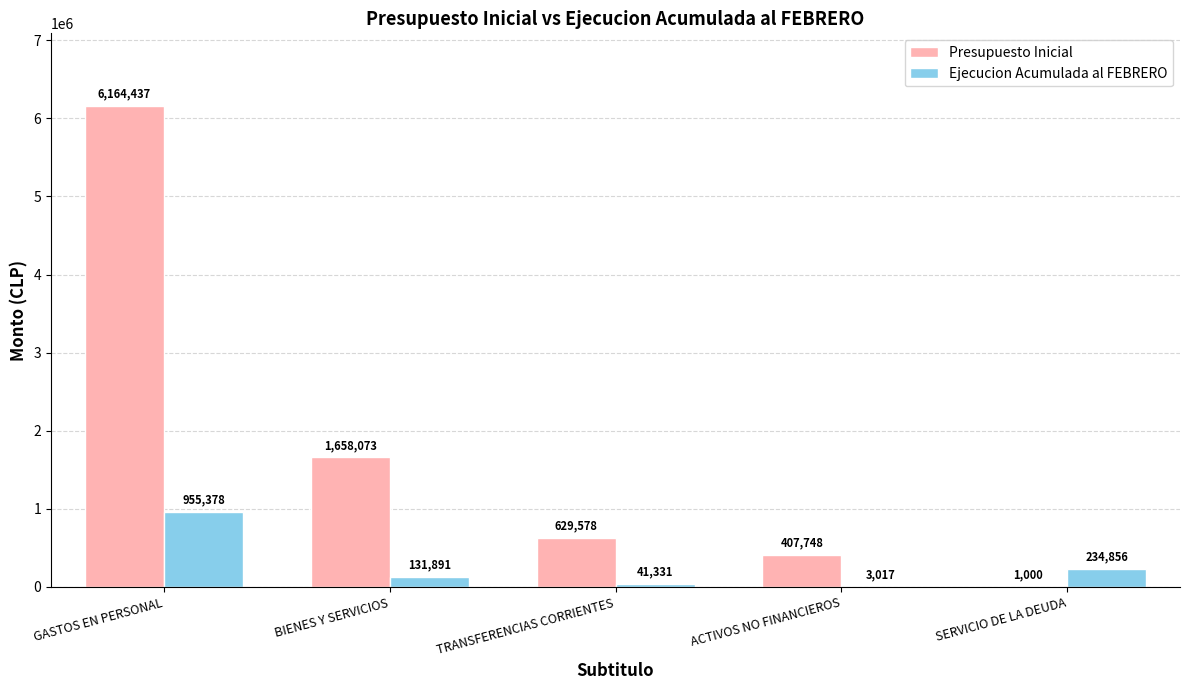

Which series changed the most between GASTOS EN PERSONAL and SERVICIO DE LA DEUDA?

Presupuesto Inicial